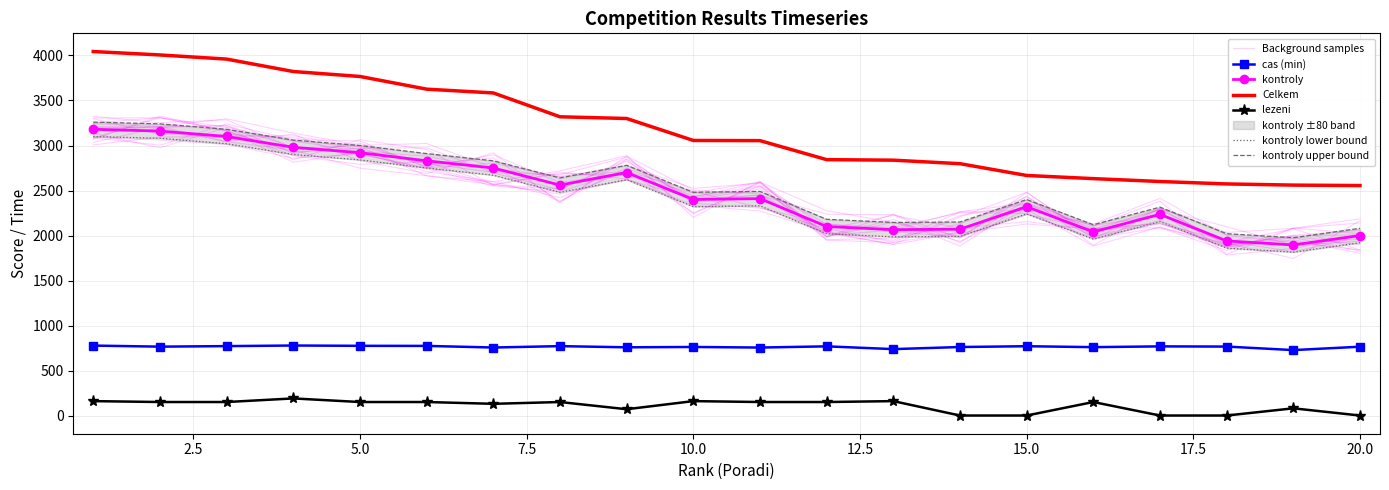

How many interior local peaks does the lezeni series have?

6